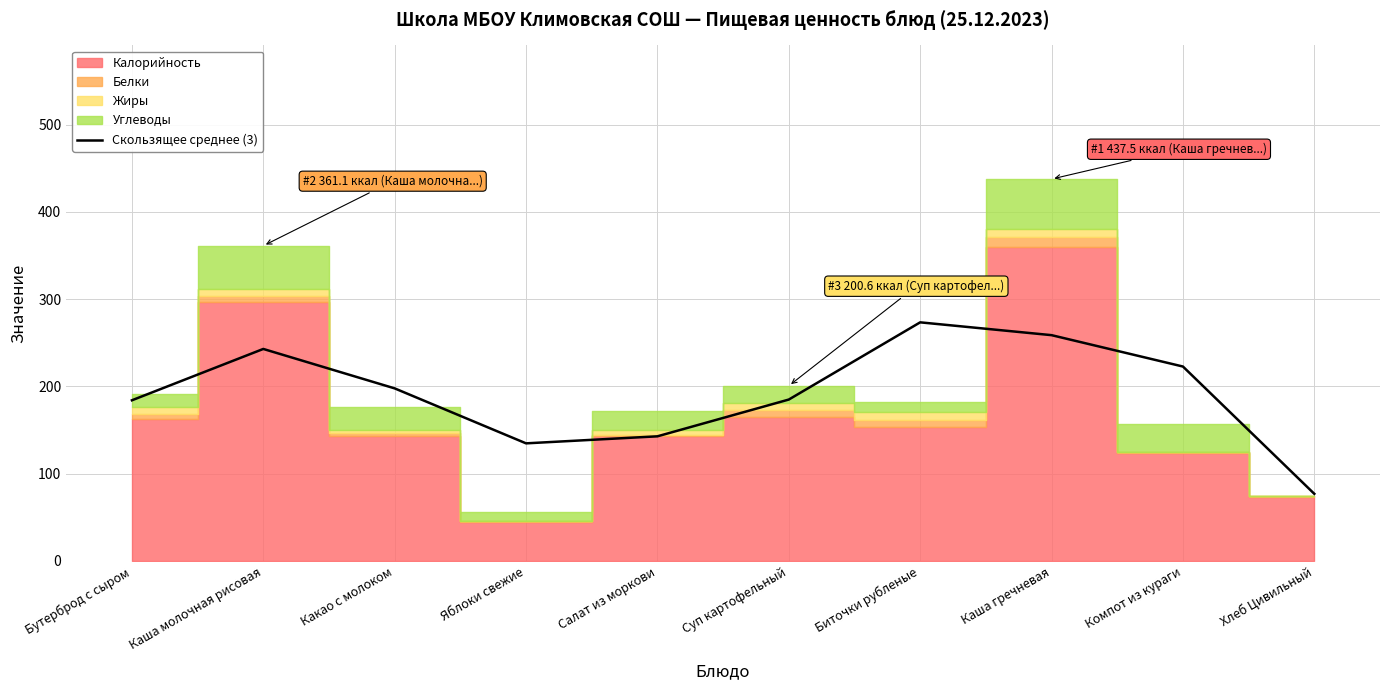

Where is the first local minimum?

Яблоки свежие